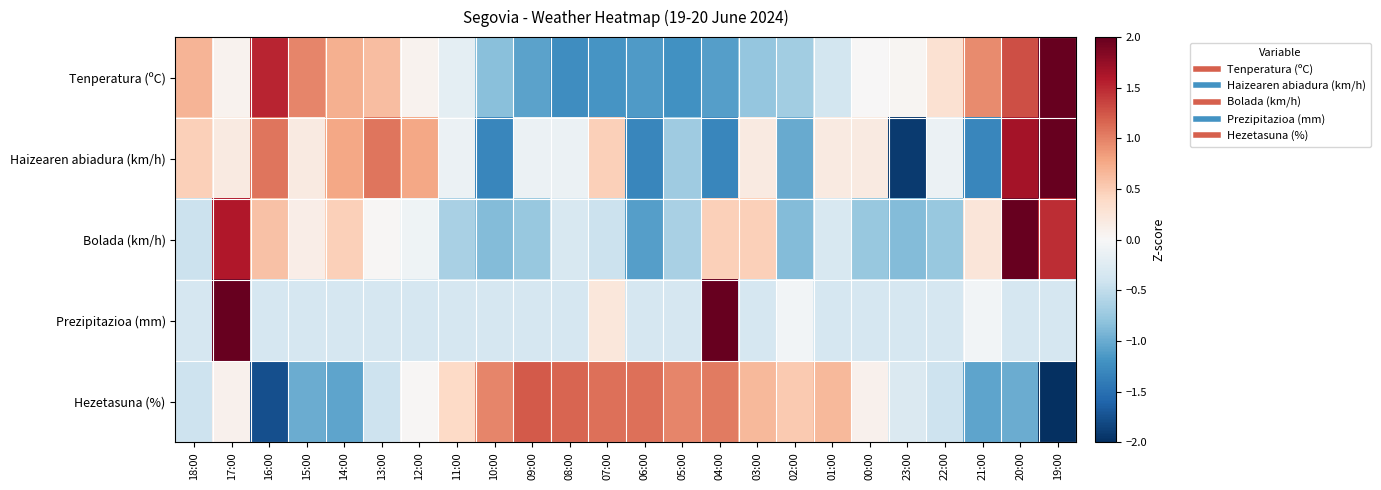

What is the spread (max minus min) of values at 11:00?

1.1